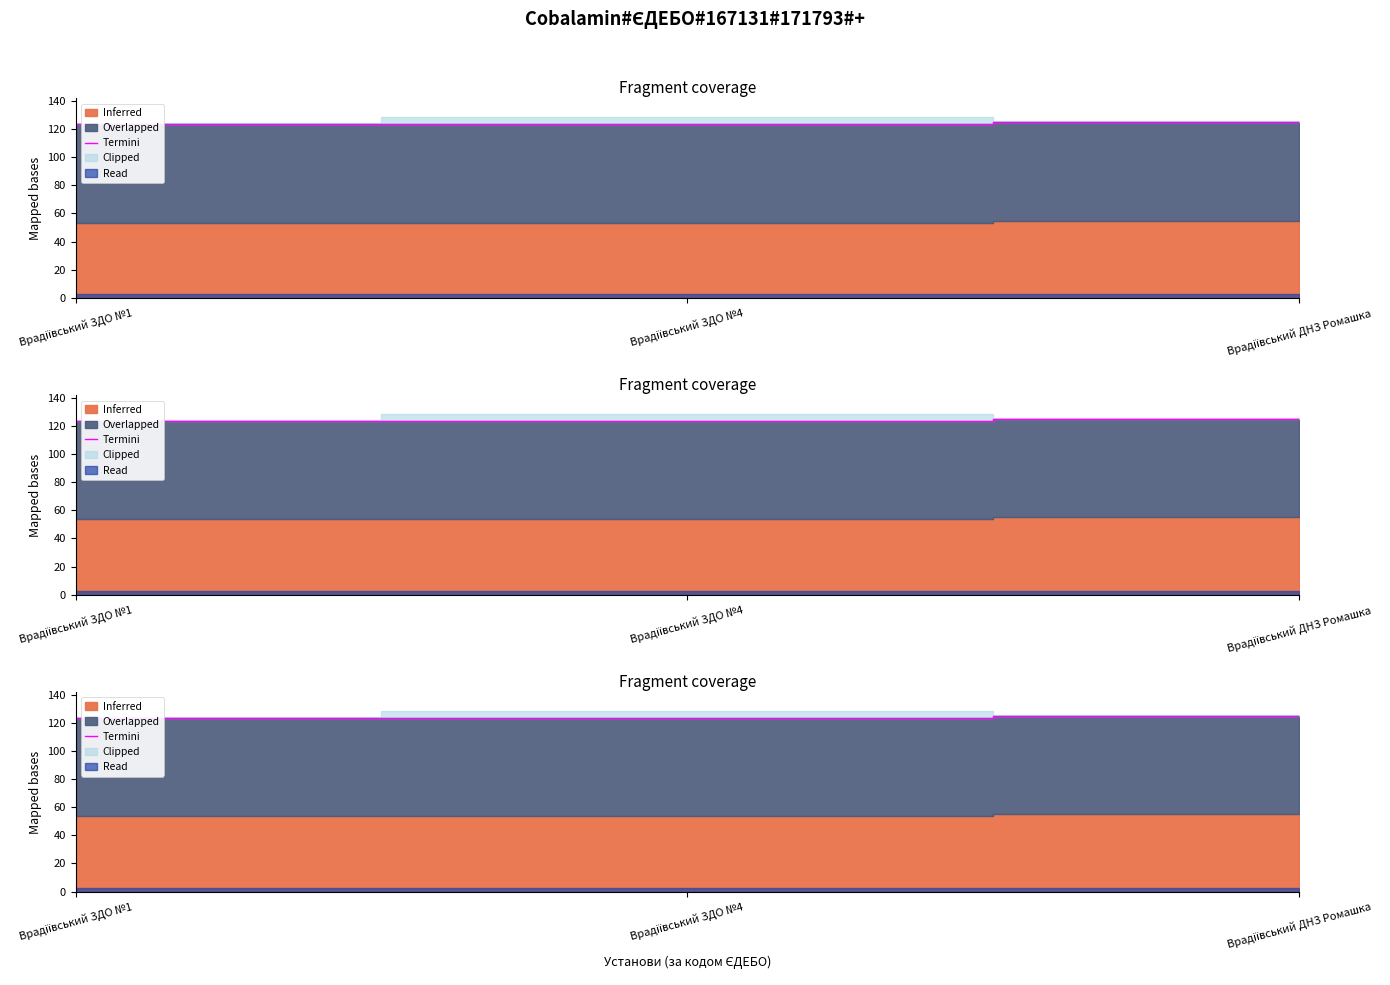

What is the sum of the values at Врадіївський ЗДО №1 and Врадіївський ЗДО №4?

247.0